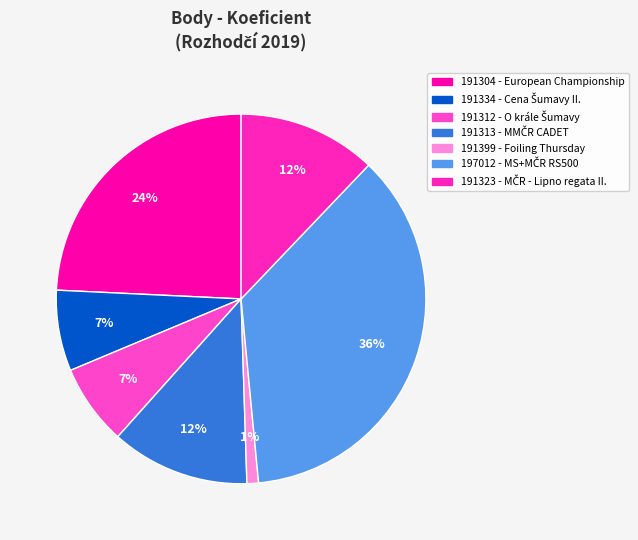

To the nearest percent, what portion does 191399 represent?

1%